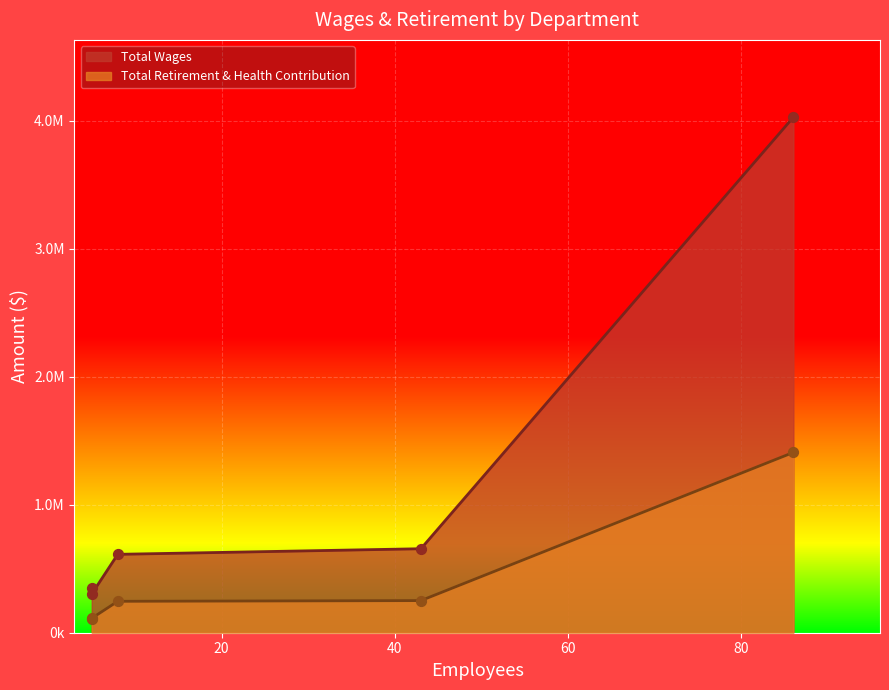

Which series has the largest total across all categories?

Total Wages